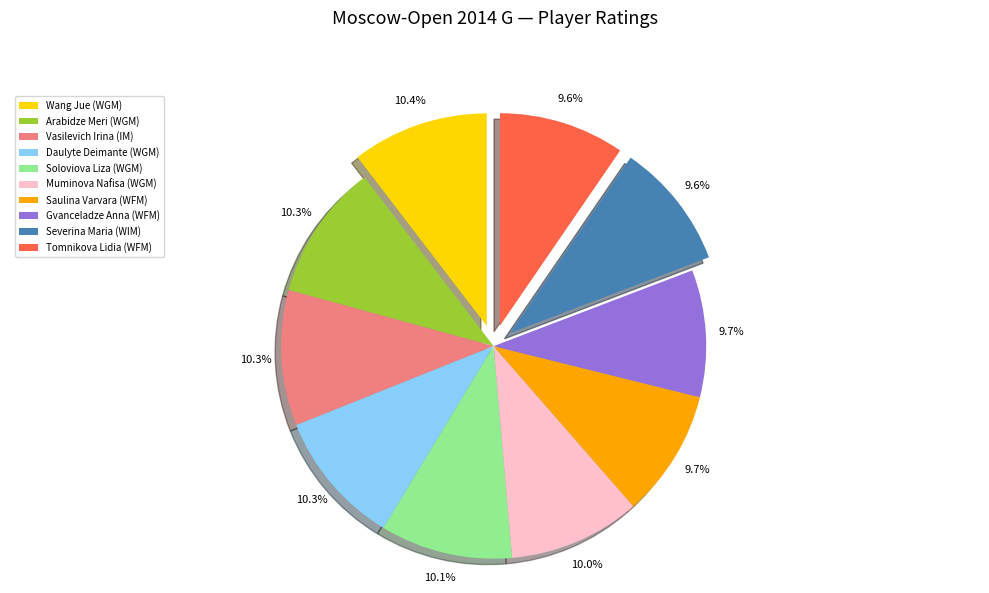

Is there any slice that represents more than half of the pie?

No